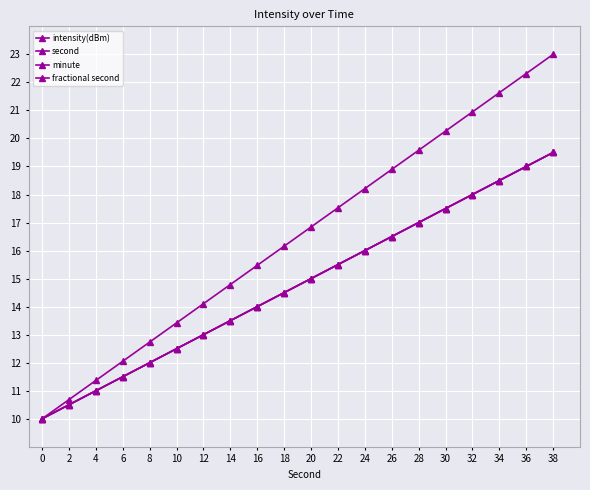

What is the sum of all minute values?

295.0